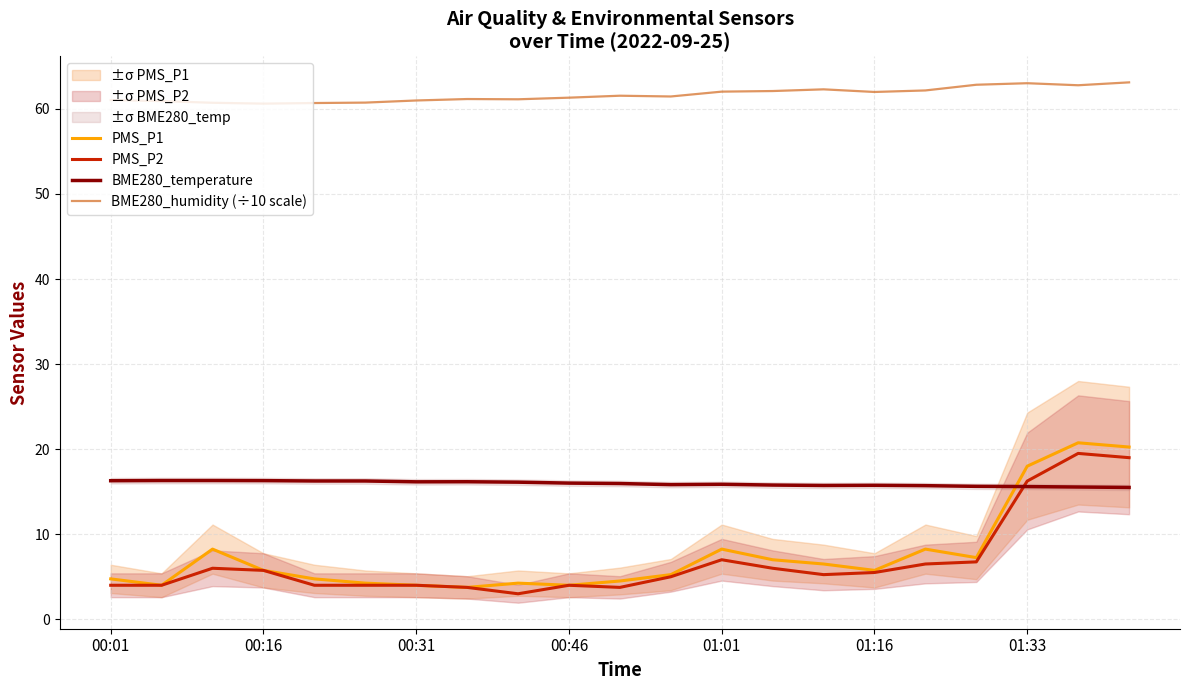

Is it true that PMS_P1 equals 7.2 at 17?

True